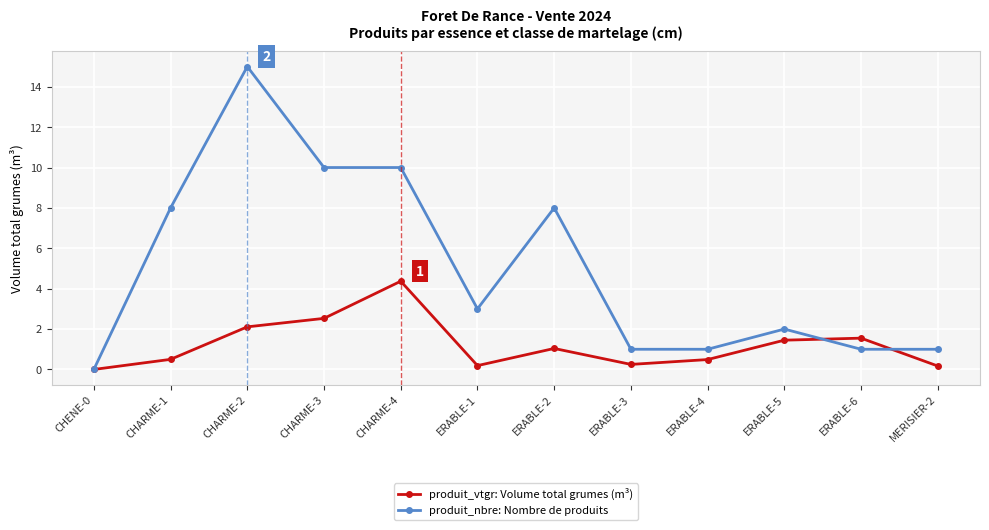

Rank the series by their average value, from highest to lowest.

produit_nbre: Nombre de produits, produit_vtgr: Volume total grumes (m³)